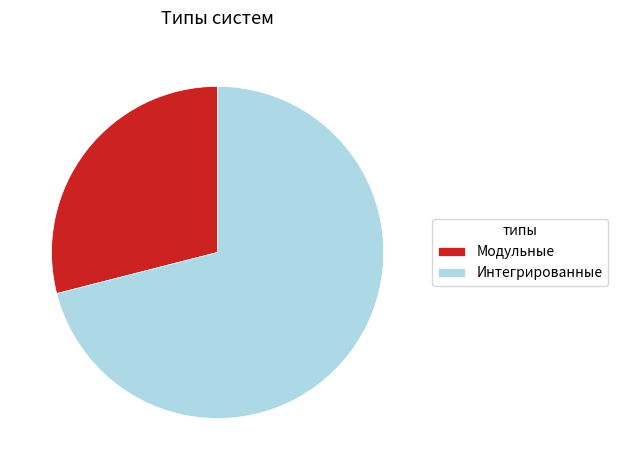

What is the largest slice in the pie chart?

Интегрированные